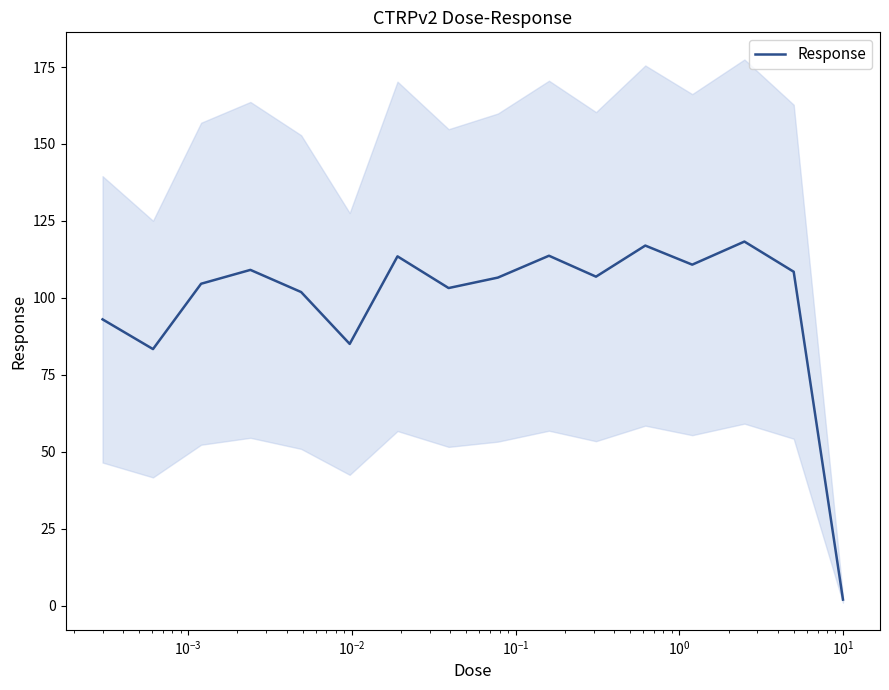

What is the smallest value displayed?

2.0